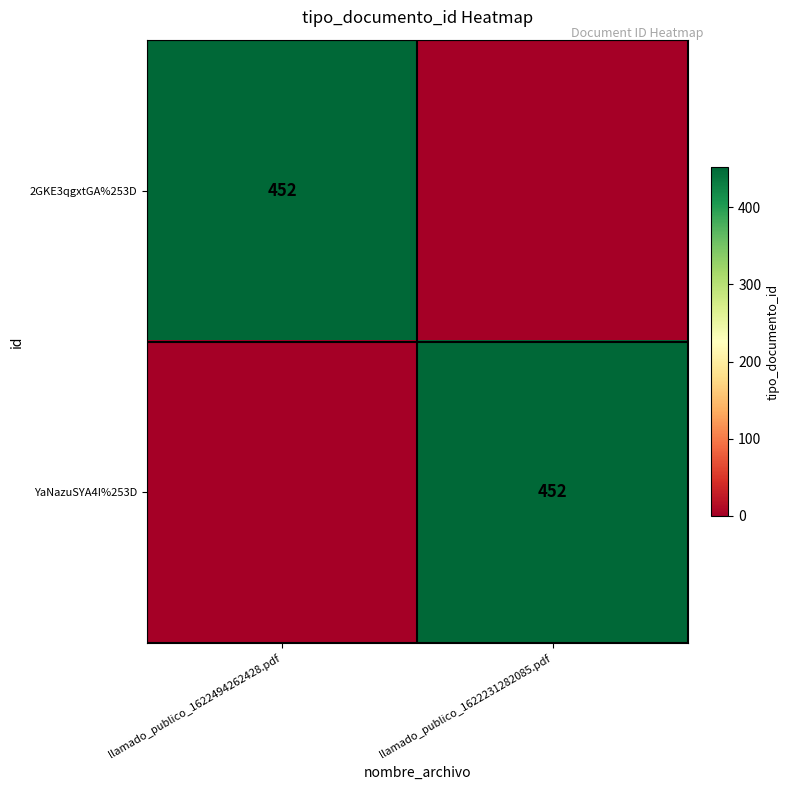

Is it true that YaNazuSYA4I%253D equals 452 at llamado_publico_1622231282085.pdf?

True